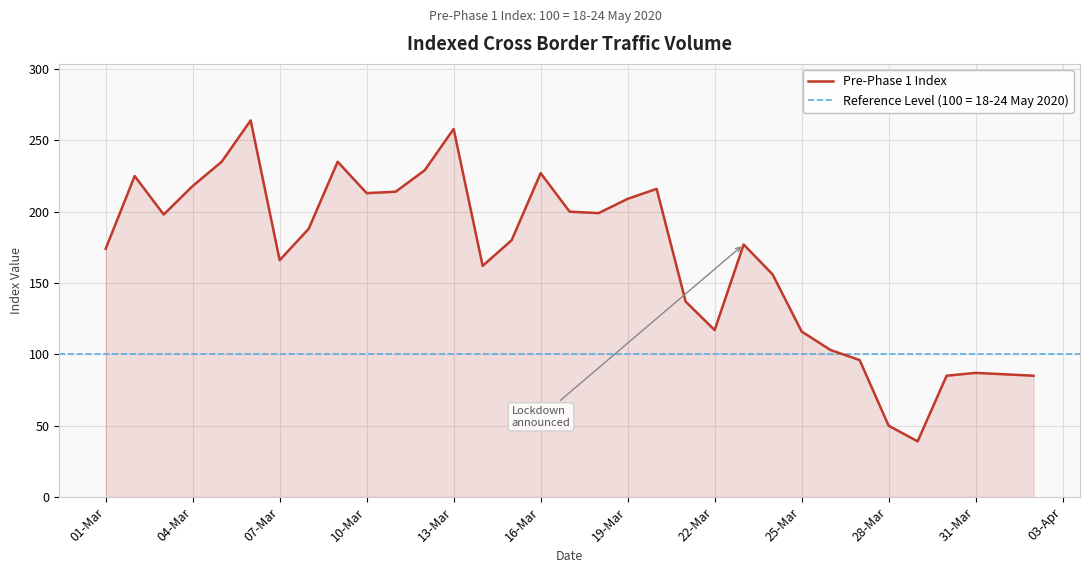

What is the lowest value of the Pre-Phase 1 Index series?

39